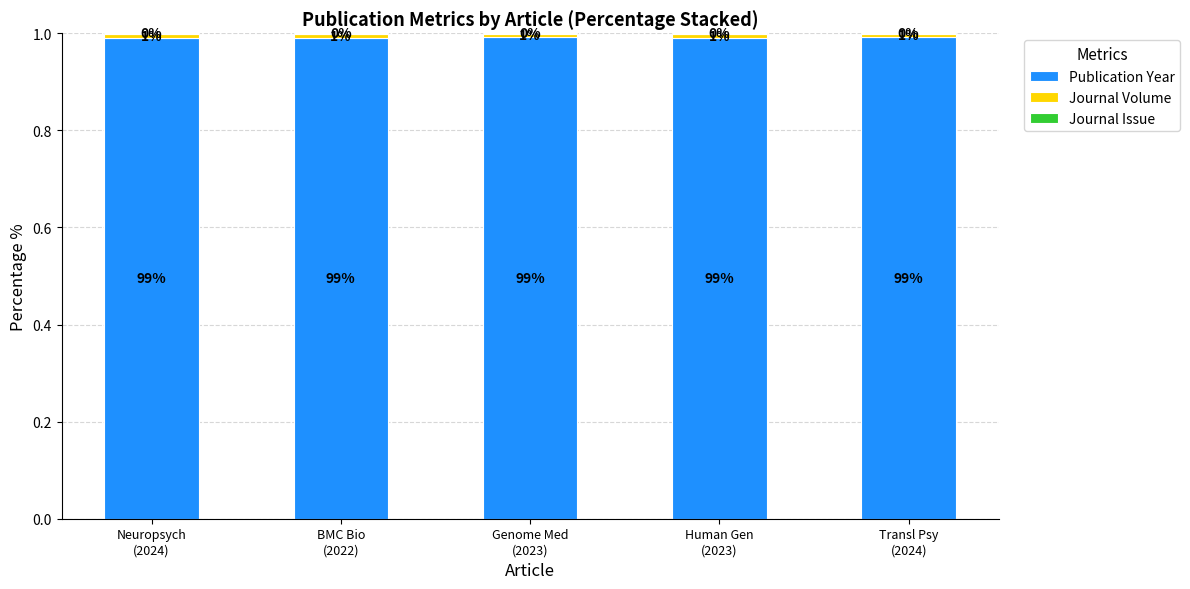

What is the maximum value for Publication Year?

1.0